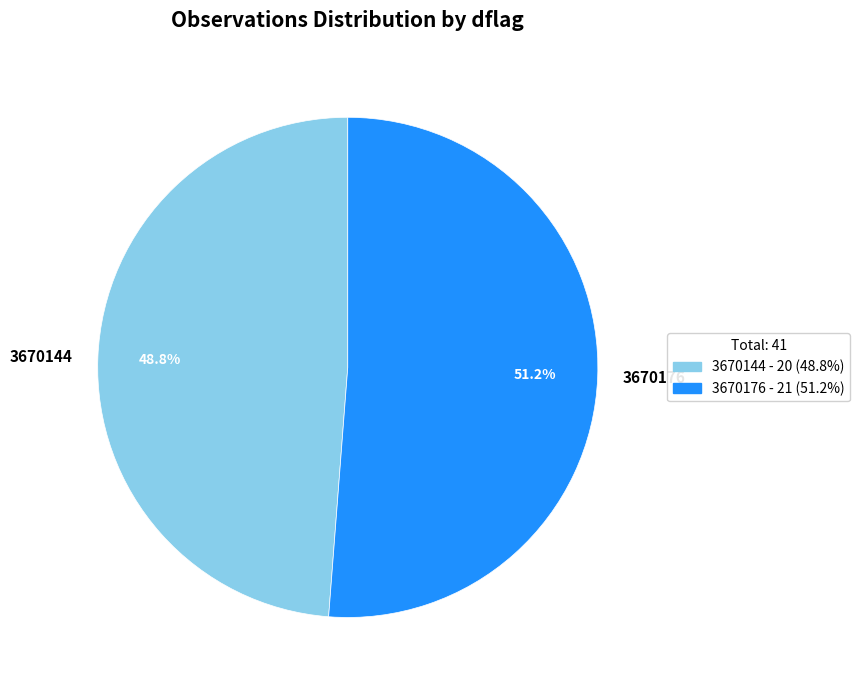

What is the majority slice?

3670176